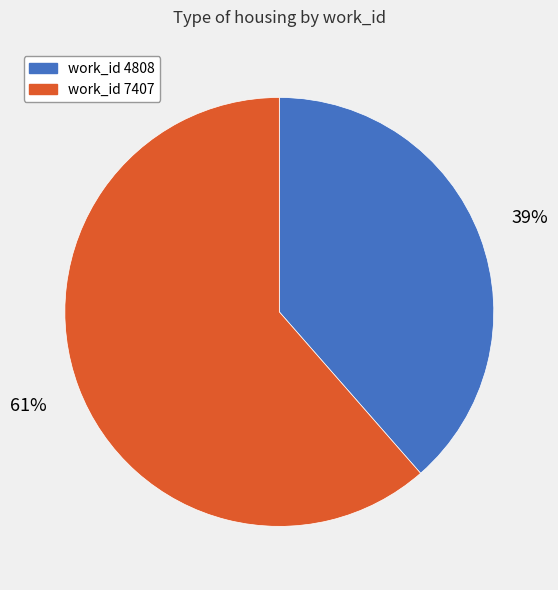

How many slices are in this pie chart?

2